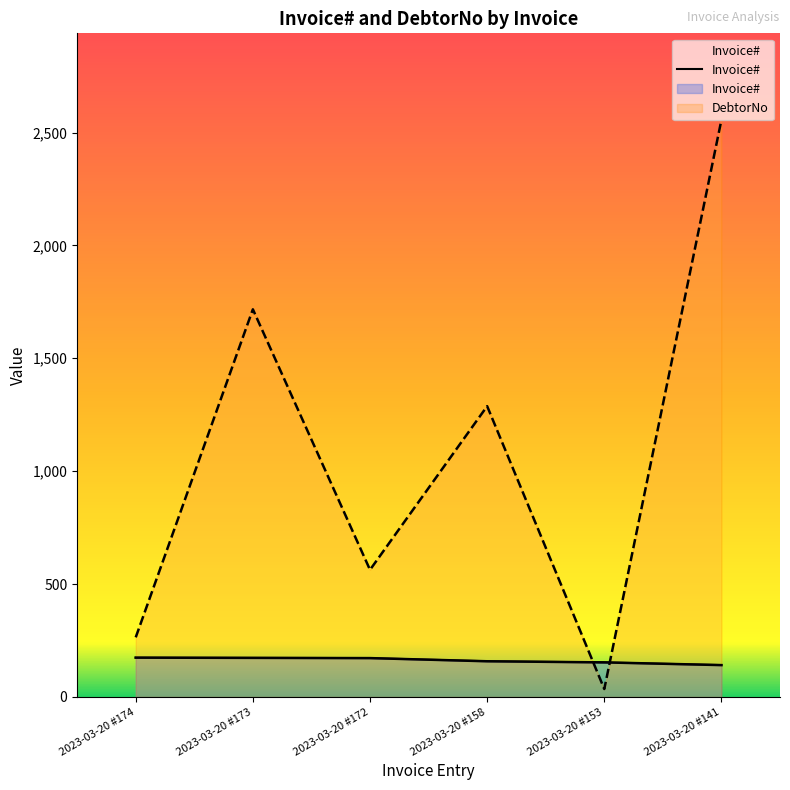

True or false: Invoice# has a value of 79 at 2023-03-20 #153.

False